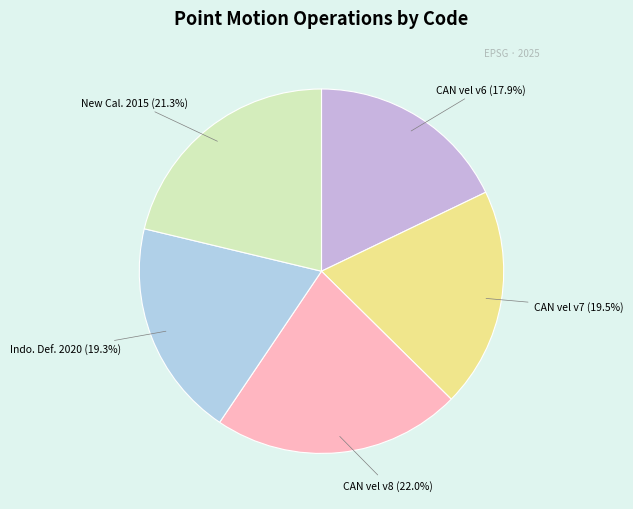

Count the number of slices in the pie.

5